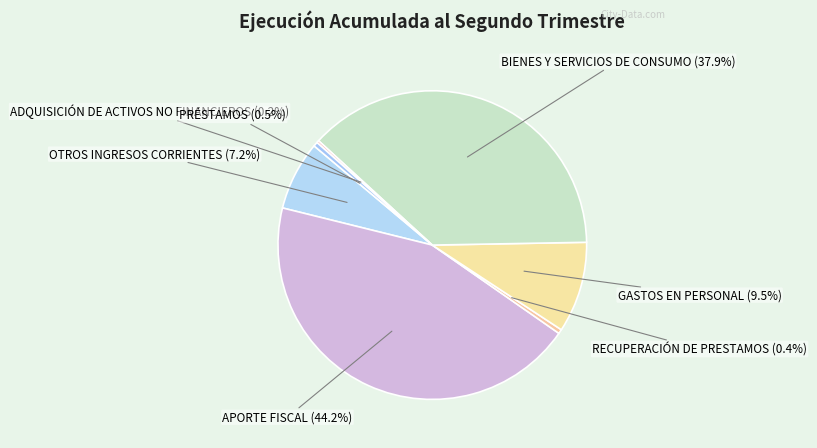

How many segments does this pie chart have?

7